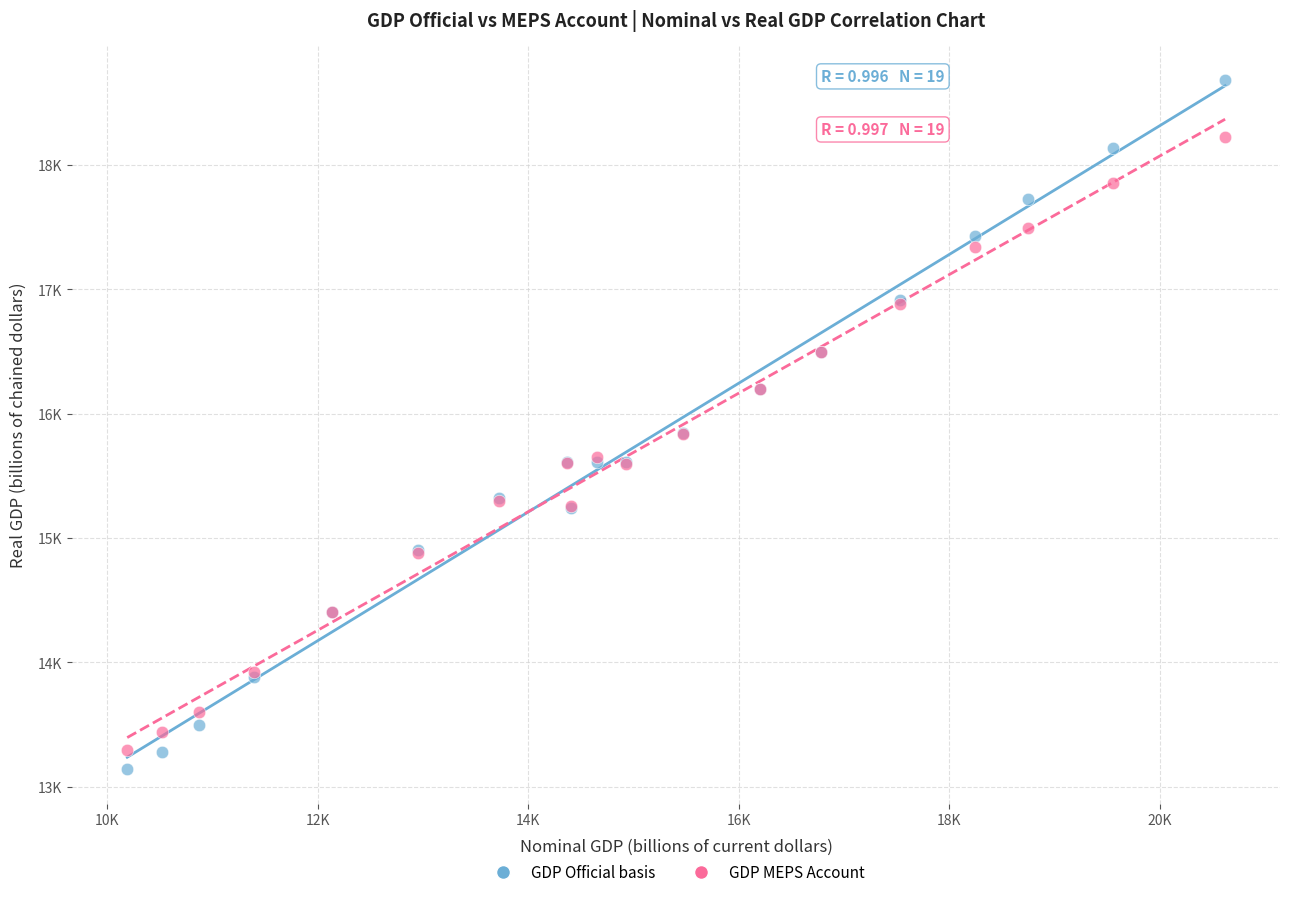

Which series has the largest Y range (max minus min)?

GDP Official basis